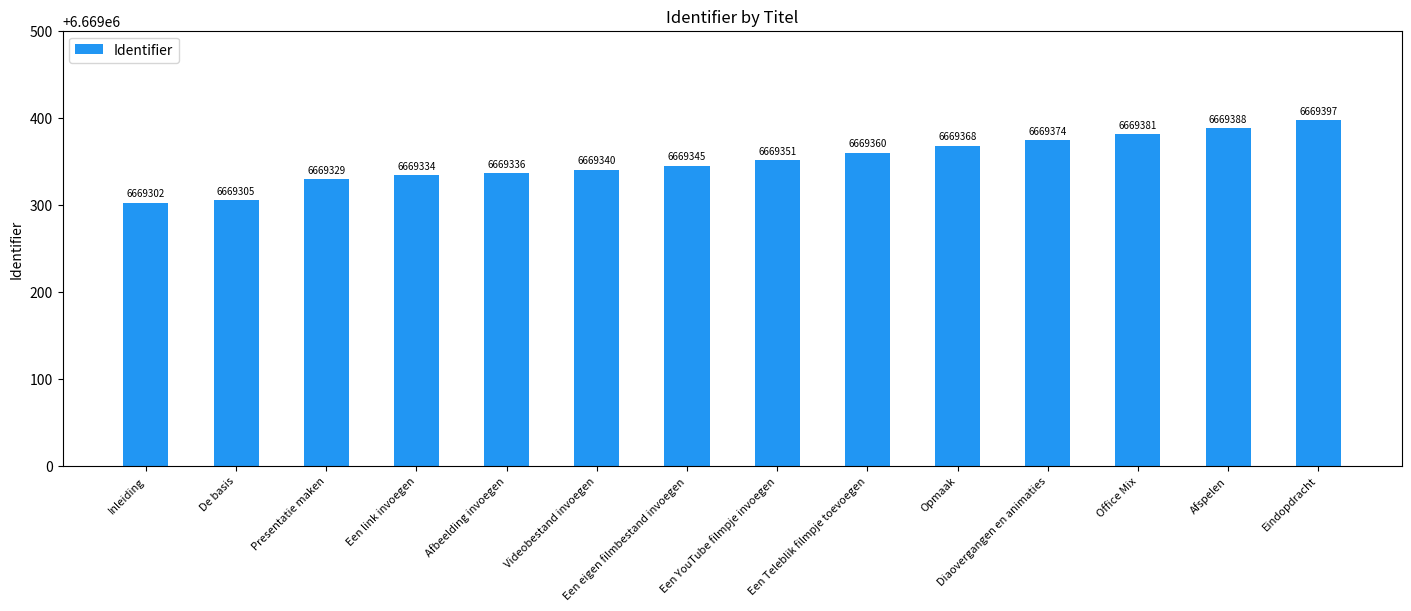

What is the minimum value shown in the chart?

6669302